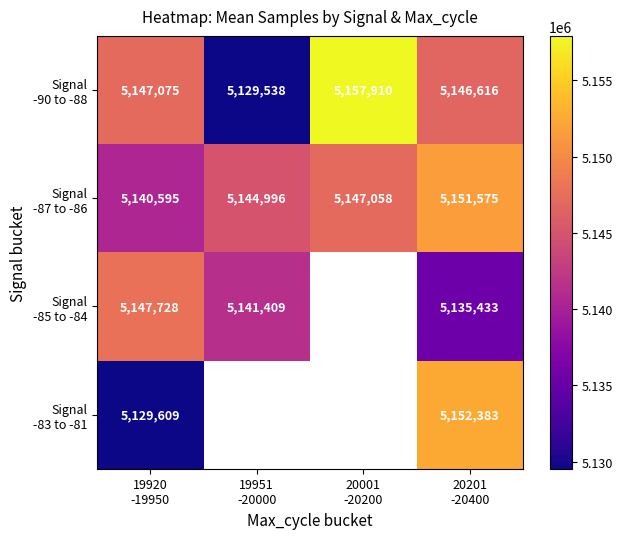

What is the difference between the highest and lowest values at 20201
-20400?

16950.0